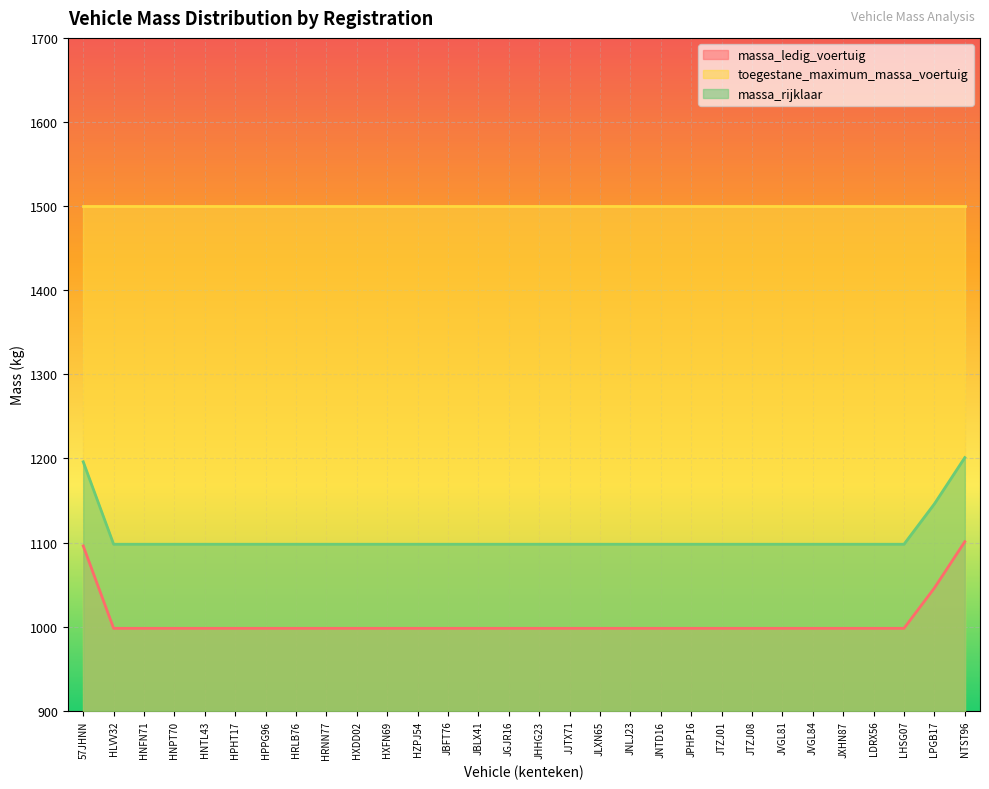

The value of massa_ledig_voertuig at LHSG07 is 998. True or false?

True